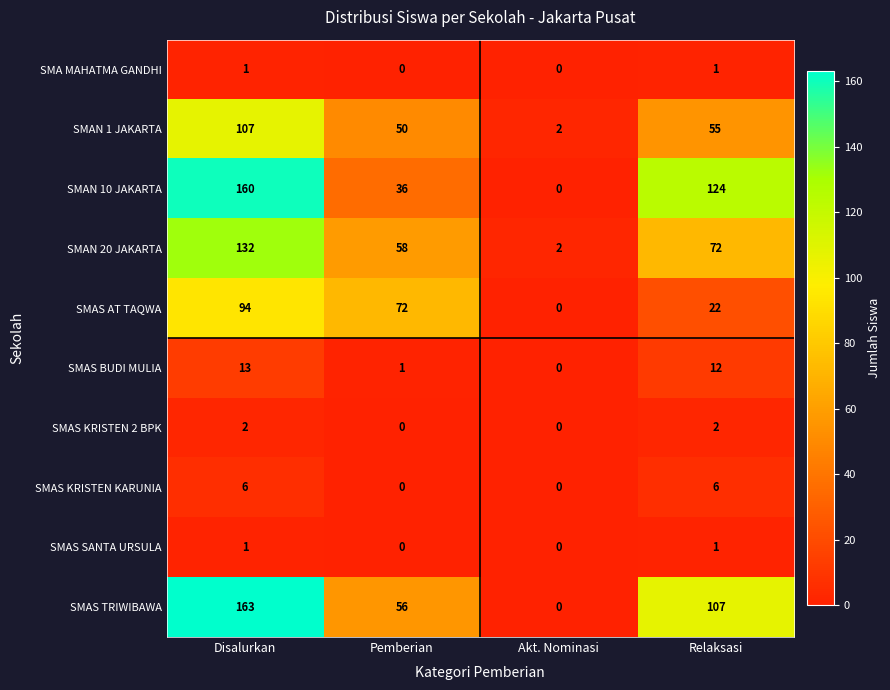

Rank the categories by SMAS TRIWIBAWA value from lowest to highest.

Akt. Nominasi, Pemberian, Relaksasi, Disalurkan